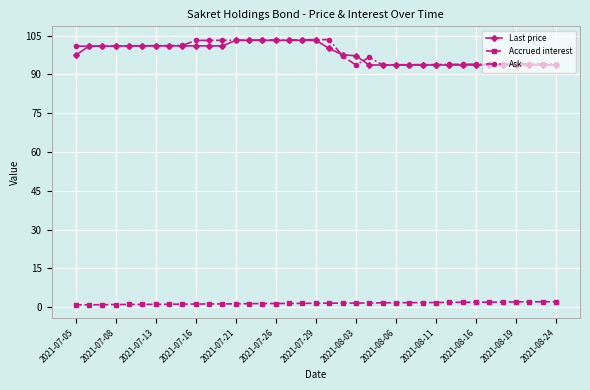

What is the value of the Ask point at the 28th from the left?

93.8